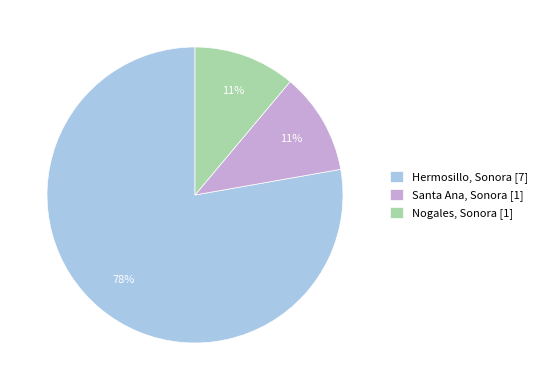

To the nearest percent, what percentage of the pie is Nogales, Sonora?

11%